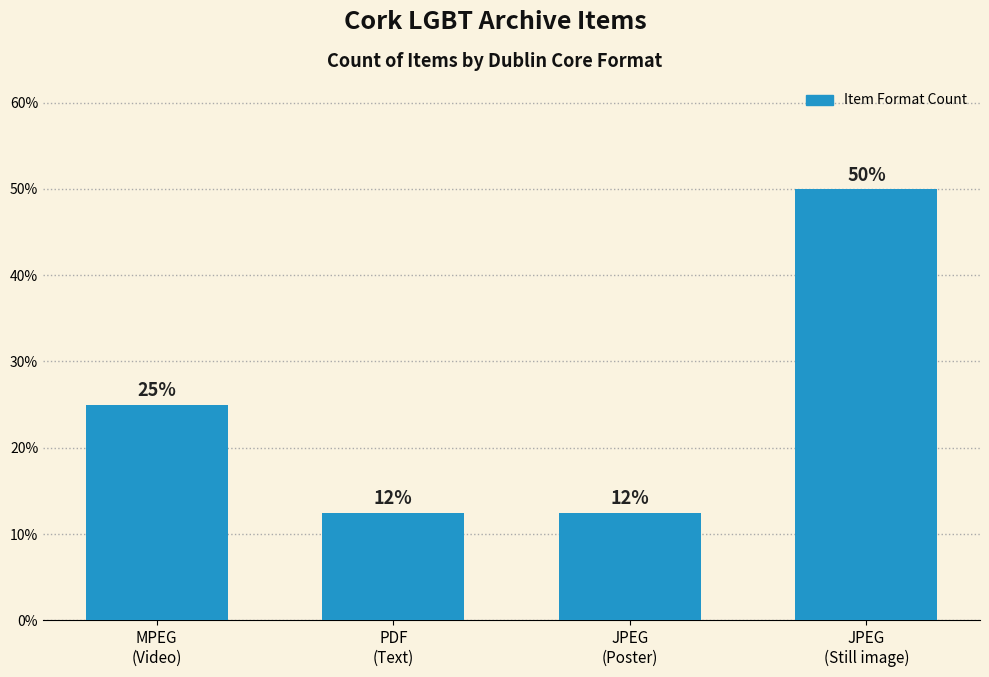

Is it true that the value at PDF
(Text) is 12.5?

True